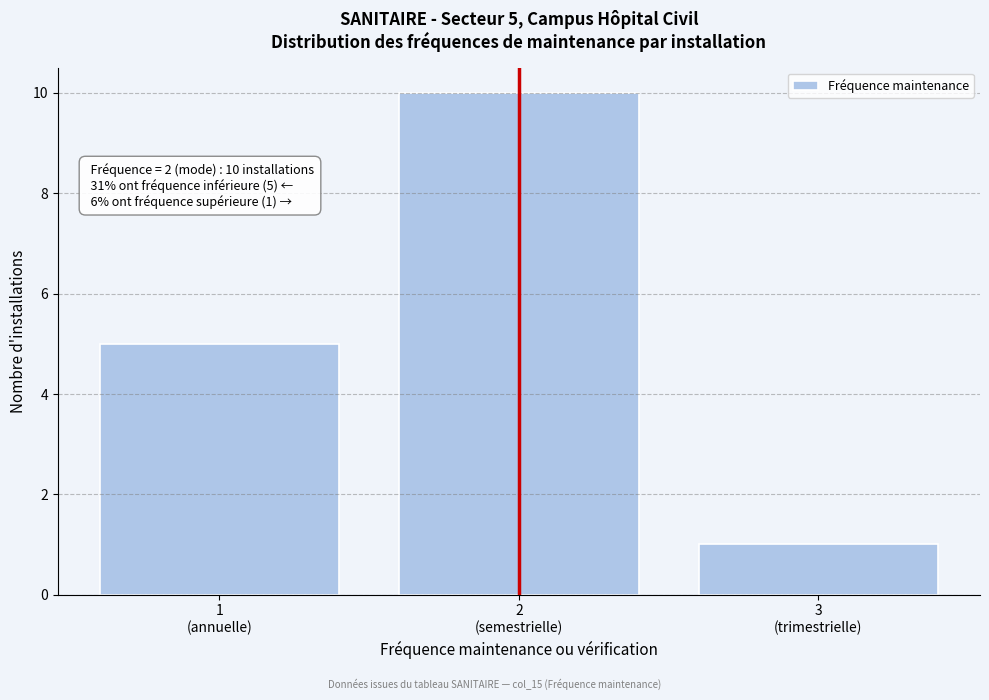

Reading left to right, what are all the values shown in this chart?

5	10	1